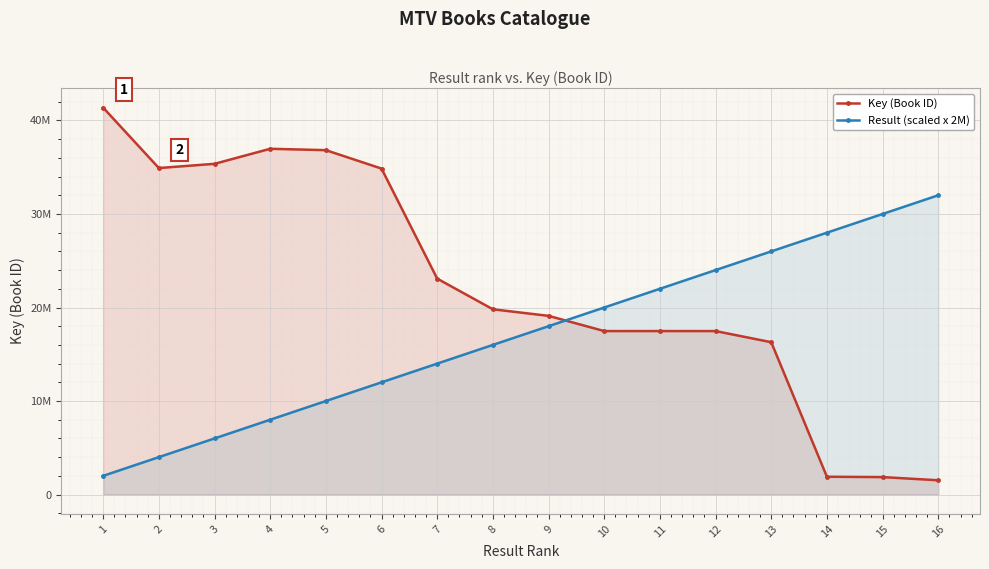

How many values in the Key (Book ID) series exceed 19810106?

7